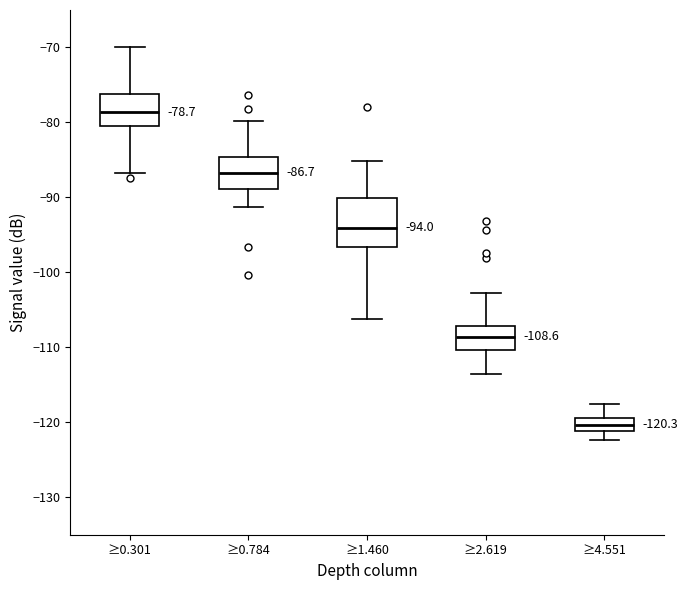

Which box has the highest median line?

≥0.301